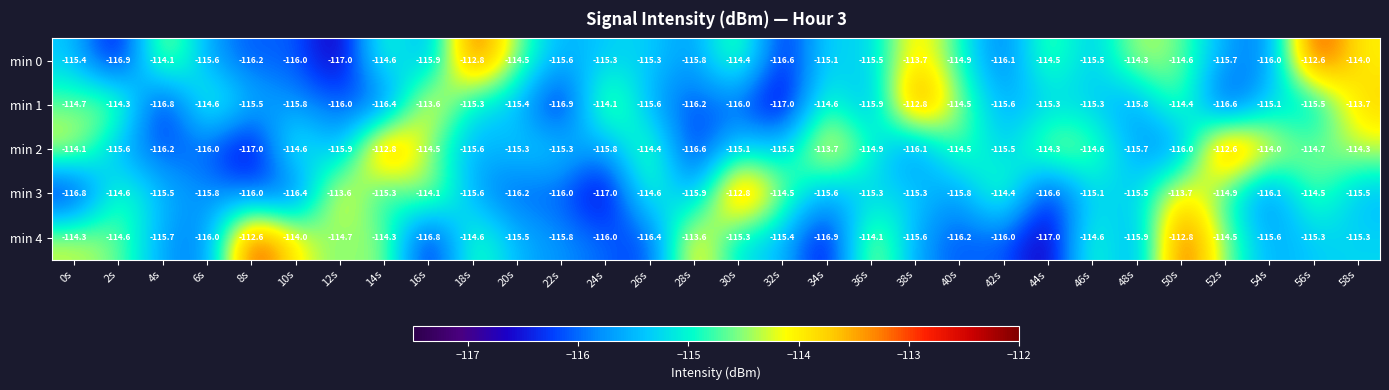

Between 6s and 26s, which series saw the biggest shift?

min 2